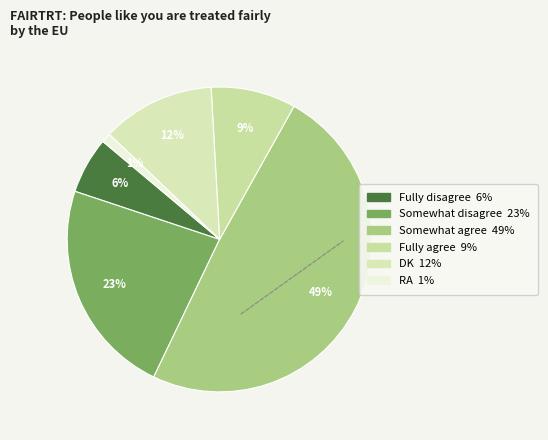

How many slices are in this pie chart?

6